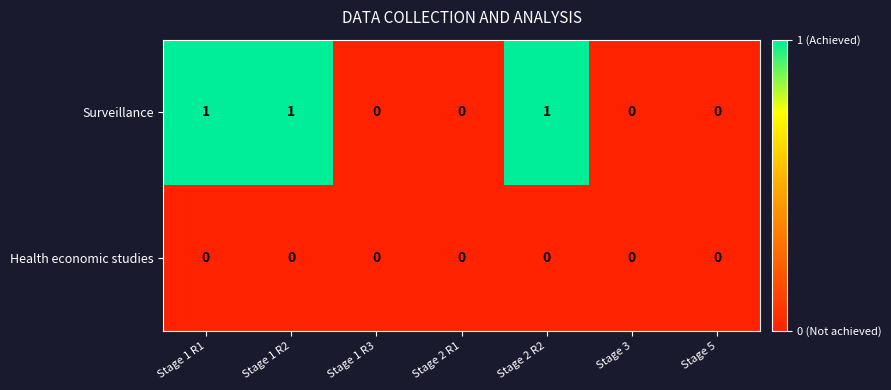

How many Surveillance values are between 0 and 1?

7